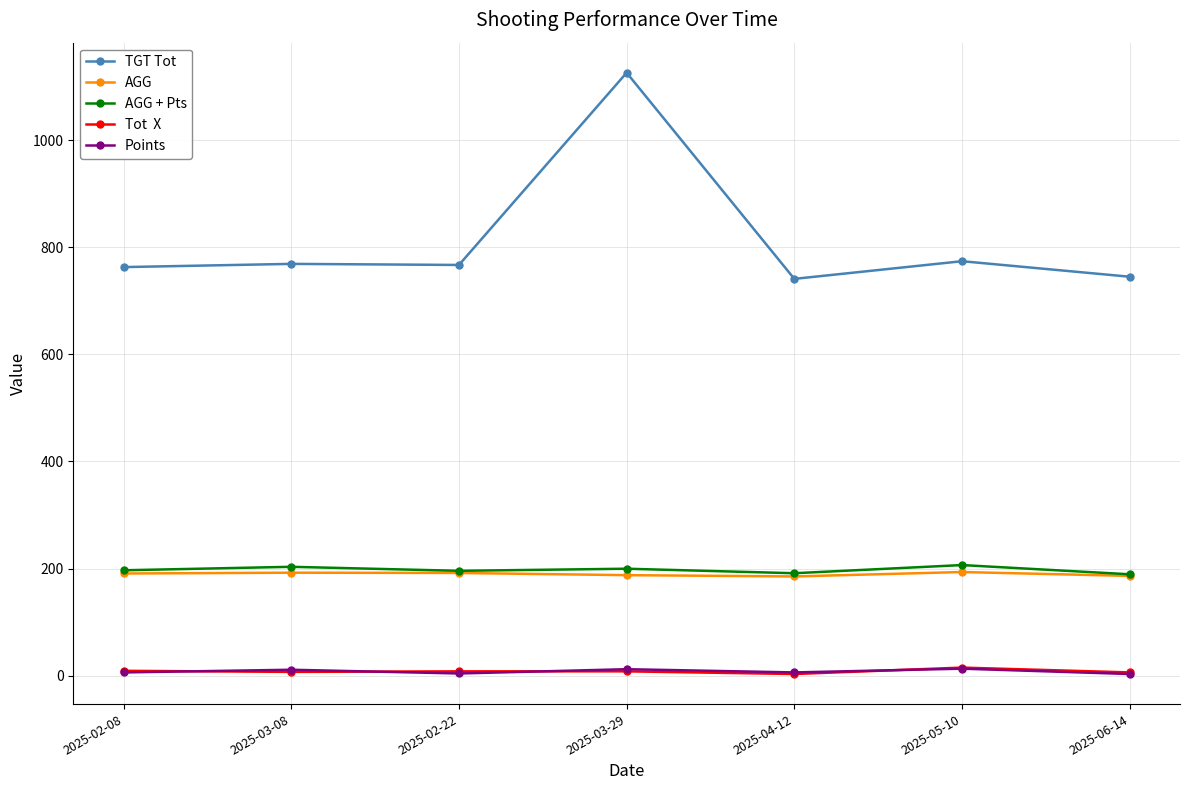

How many lines are shown in the chart?

5